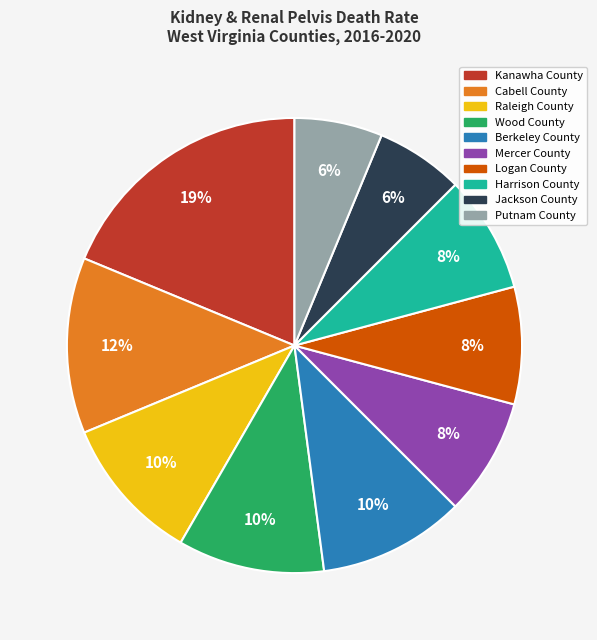

How many slices are in this pie chart?

10